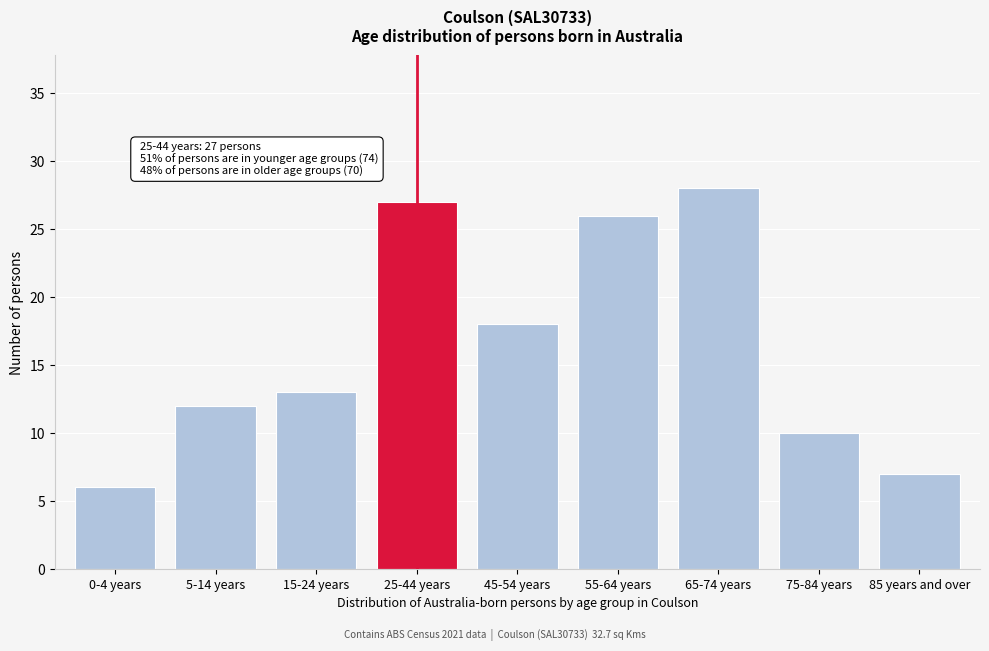

Reading right to left, extract all data points from this chart.

85 years and over=7	75-84 years=10	65-74 years=28	55-64 years=26	45-54 years=18	25-44 years=27	15-24 years=13	5-14 years=12	0-4 years=6